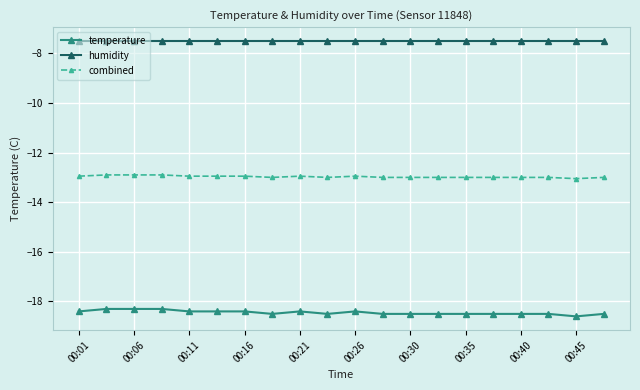

What is the value of the humidity point at the 10th from the left?

-7.5